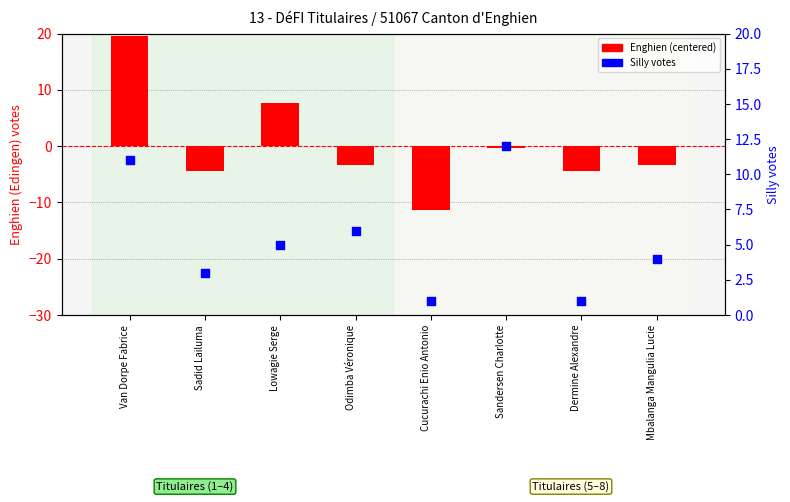

Which series reaches the minimum Y coordinate?

Enghien (Edingen)